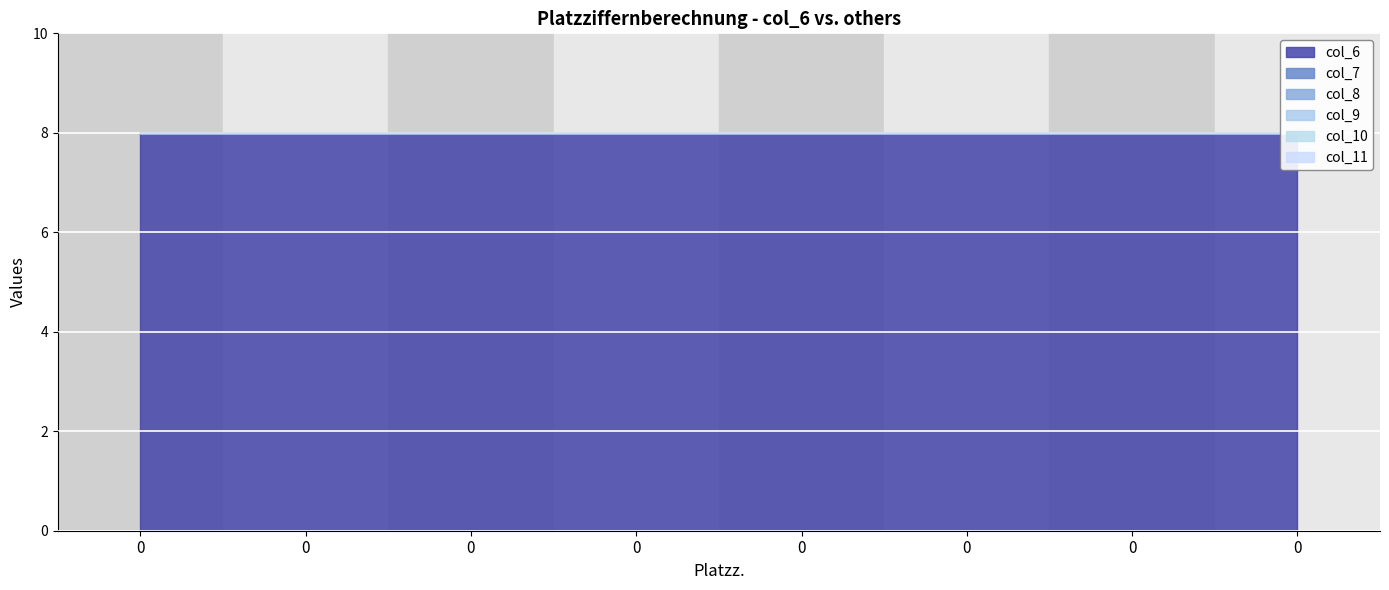

How many lines are shown in the chart?

6